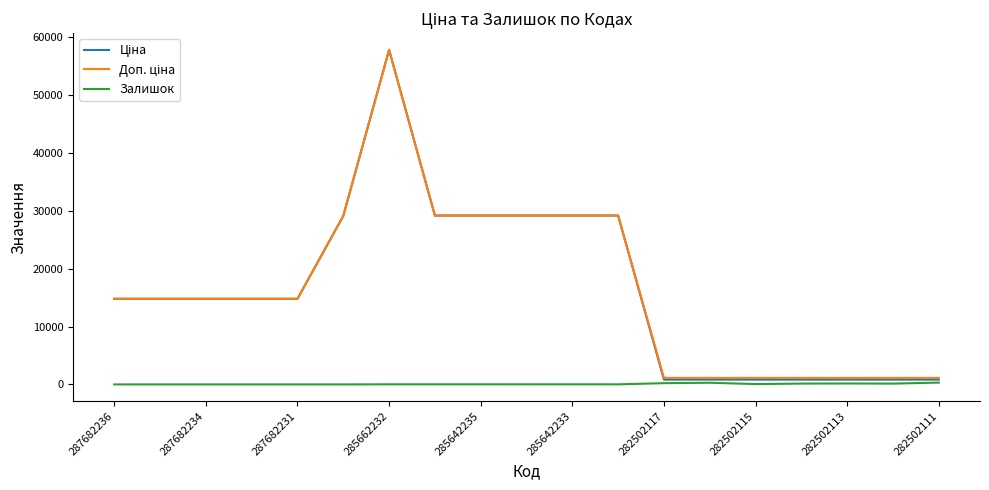

What is the average value of the Залишок series?

74.4